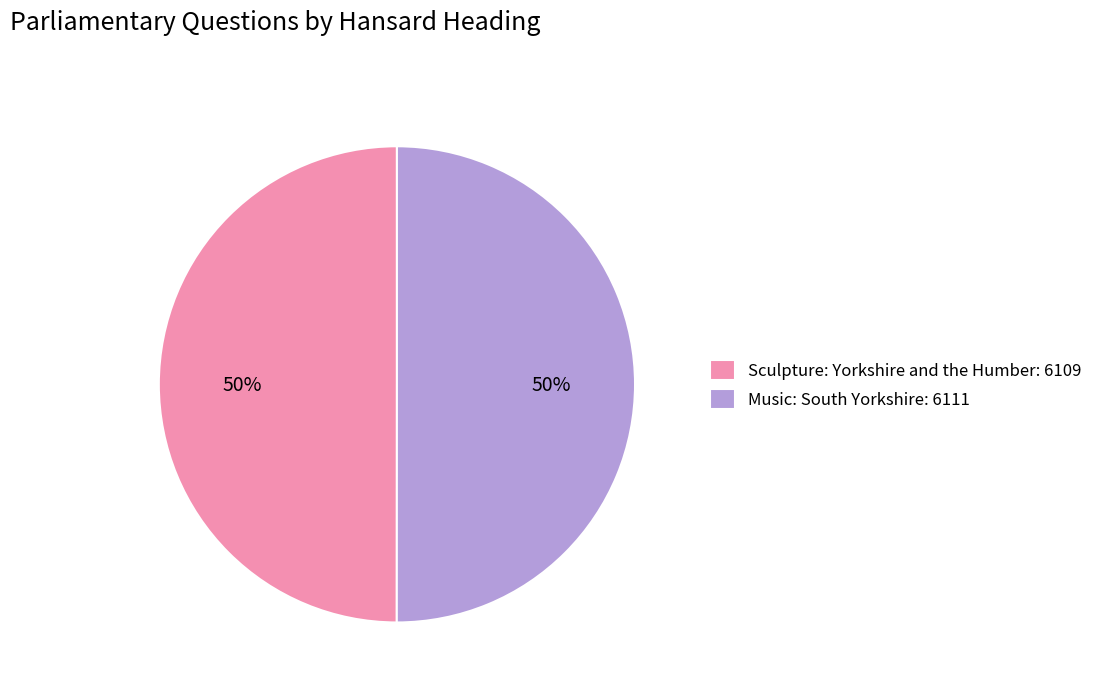

Is it true that Music: South Yorkshire is 50% of the pie?

True